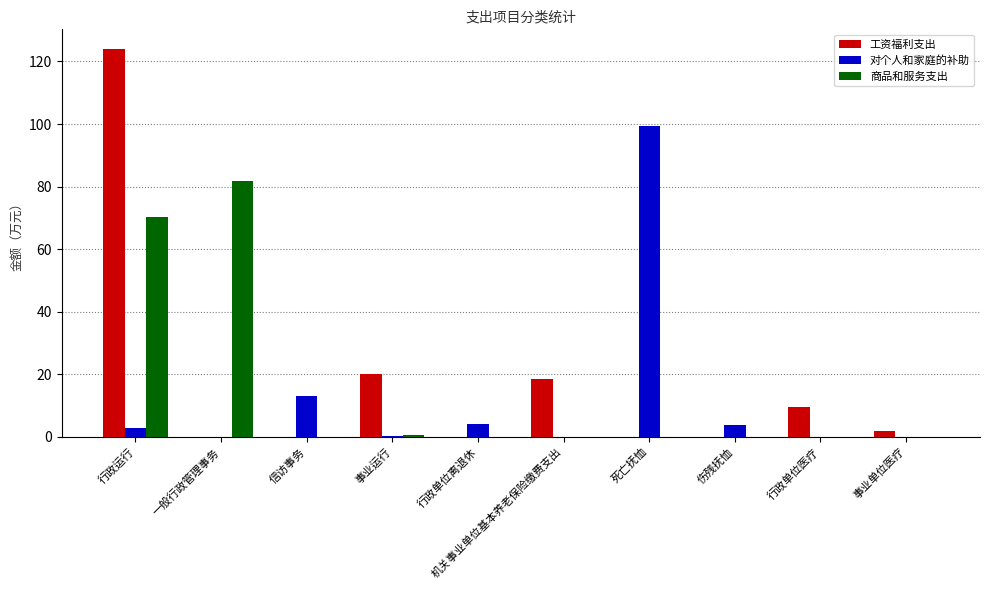

Is the value of 对个人和家庭的补助 at 事业单位医疗 greater than the value of 工资福利支出 at 行政单位医疗?

No